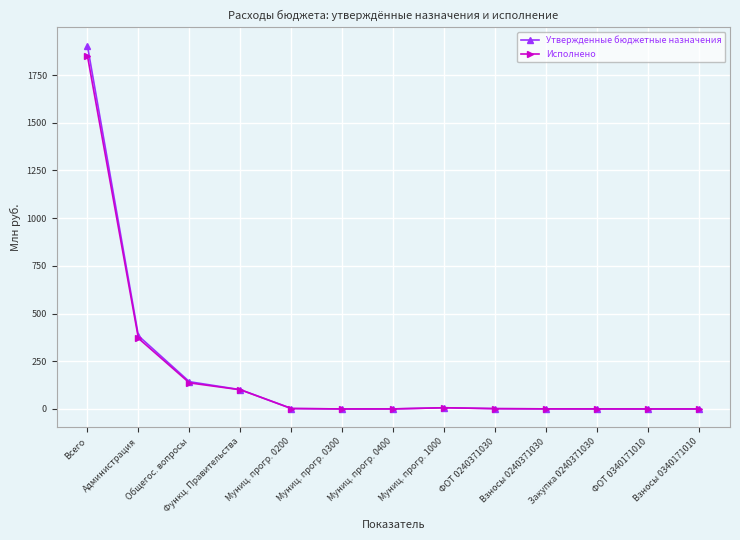

Does the chart have visible grid lines?

Yes